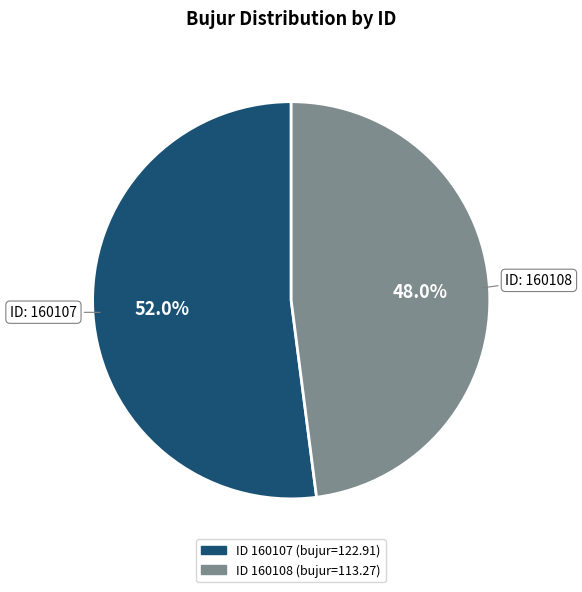

Is there a majority slice in this chart?

Yes